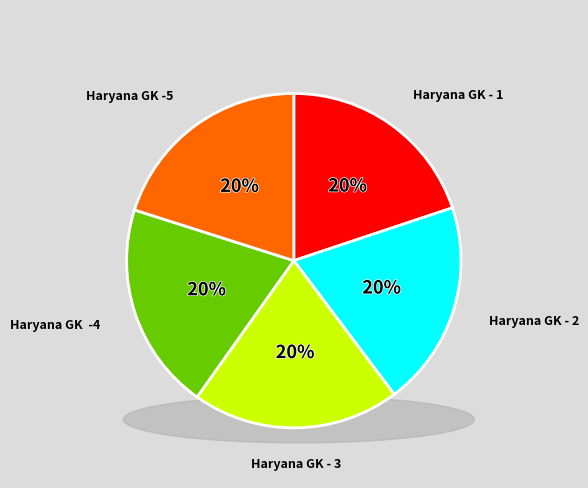

Combined, do Haryana GK - 1 and Haryana GK  -4 account for over 50%?

No